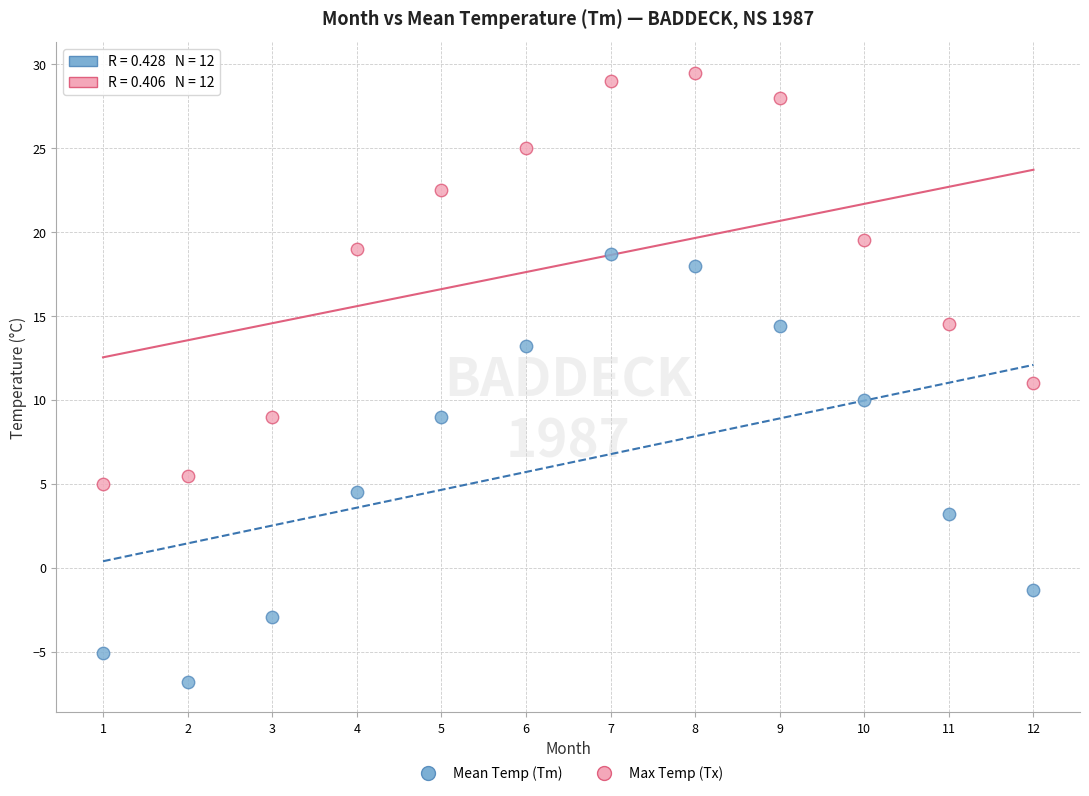

Which series contains the highest Y value?

Max Temp (Tx)